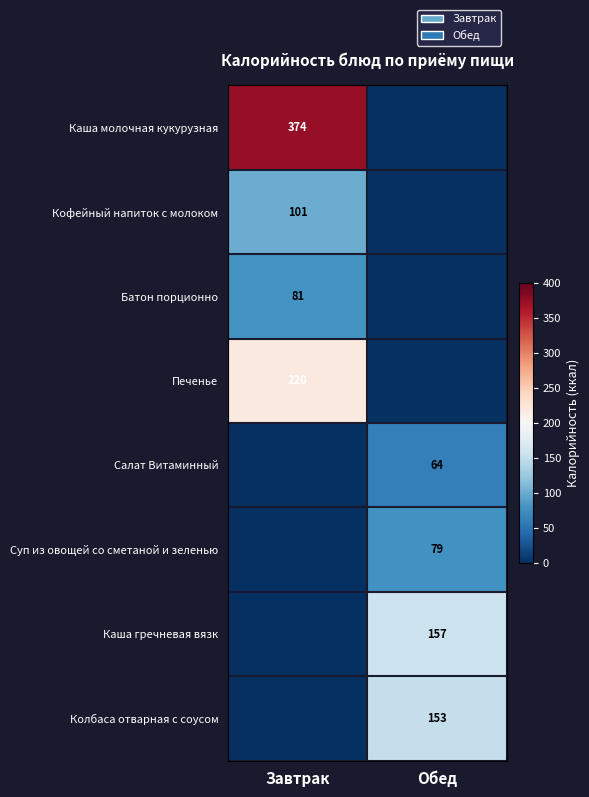

Is it true that Каша гречневая вязк equals 273 at Обед?

False